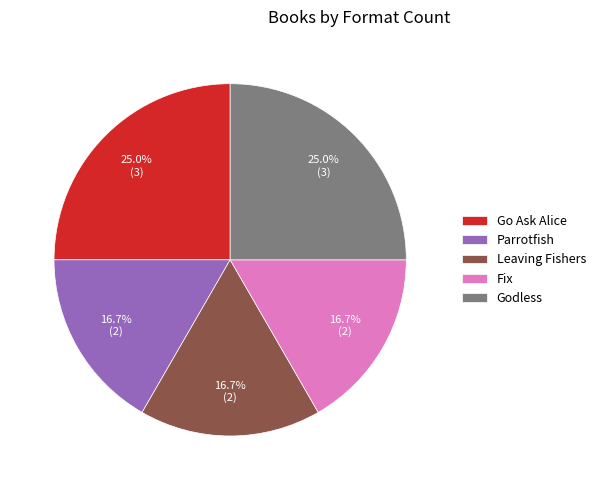

What percentage is the Parrotfish slice, to the nearest percent?

17%